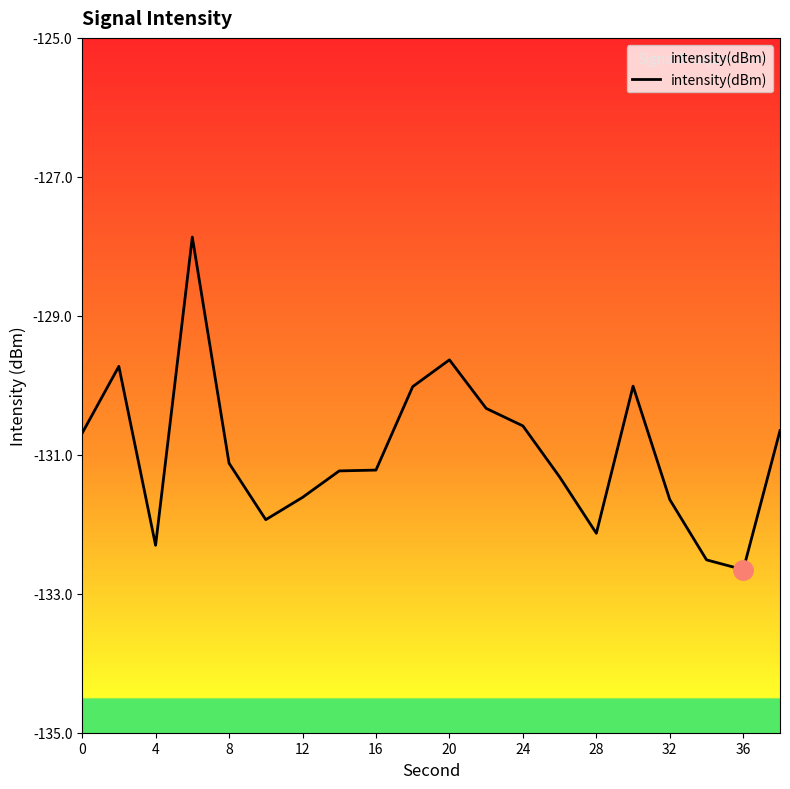

What is the difference between the values at 36 and 20?

3.0